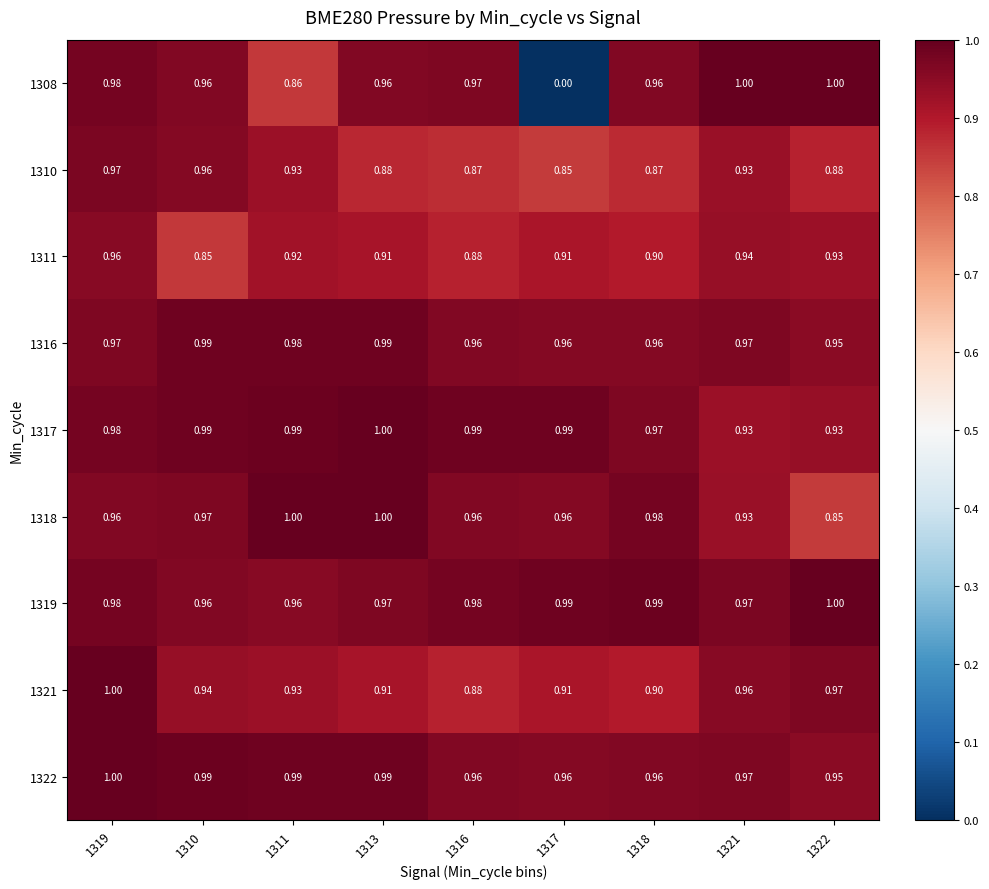

Is the value of 1311 at 1318 greater than the value of 1321 at 1310?

No